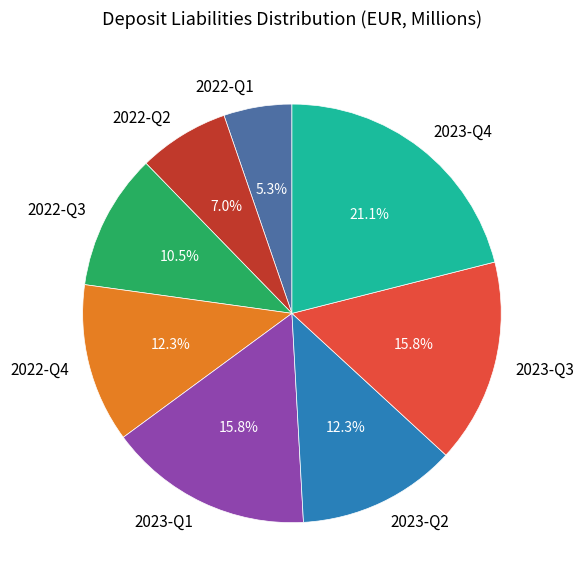

How many slices are in this pie chart?

8